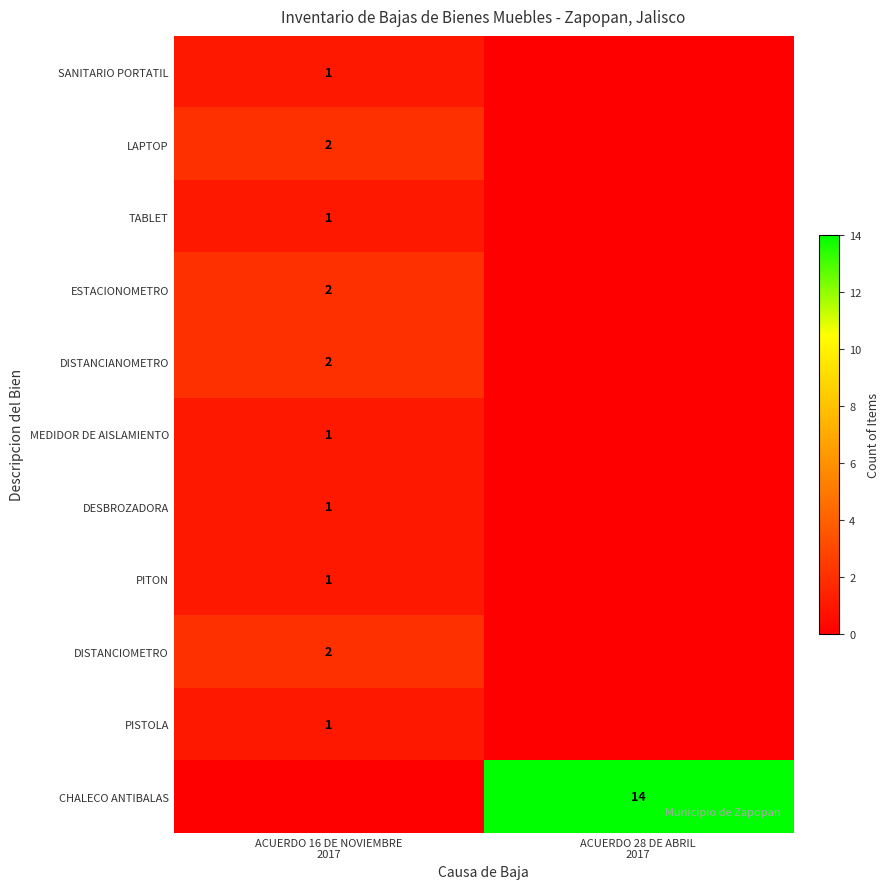

Is it true that PITON equals 0 at ACUERDO 28 DE ABRIL 2017?

False